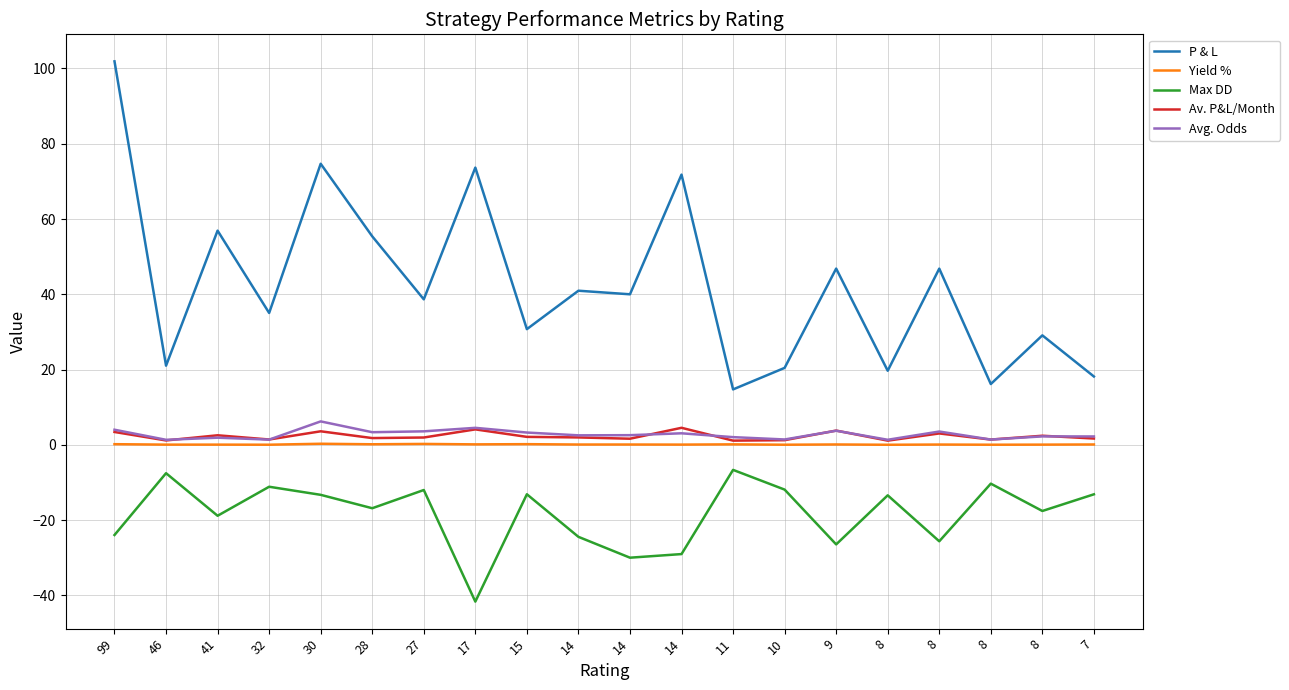

True or false: Av. P&L/Month has a value of 3.6 at 30.

True